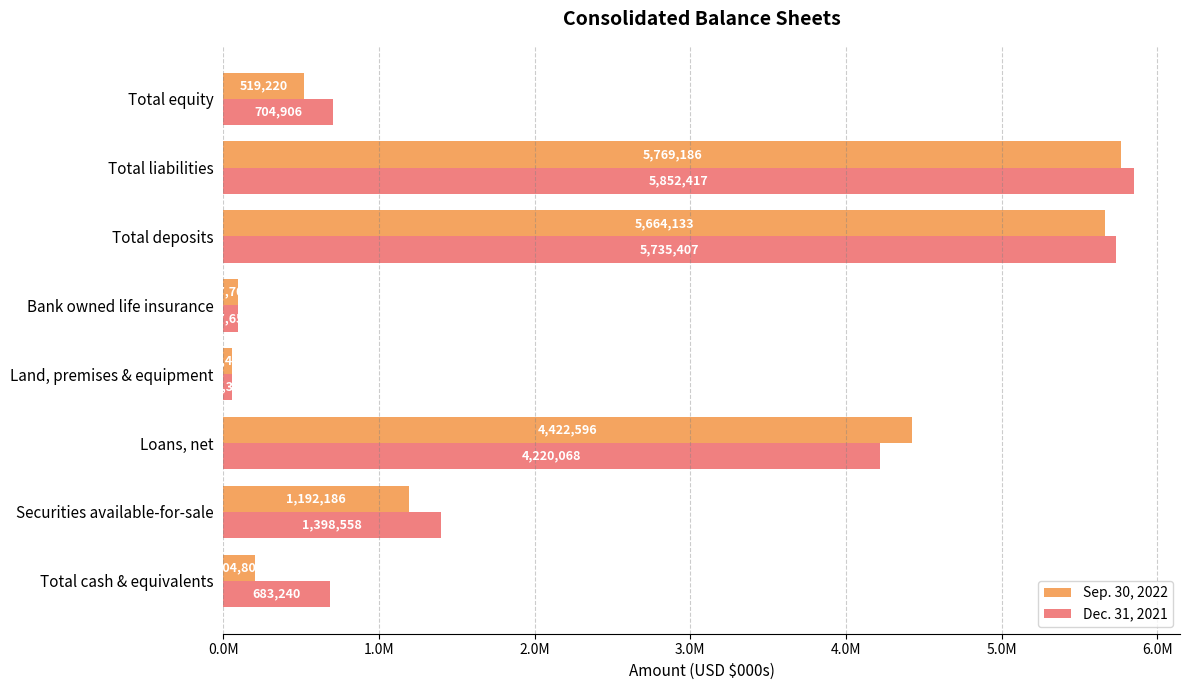

What position from the left is Total liabilities?

7